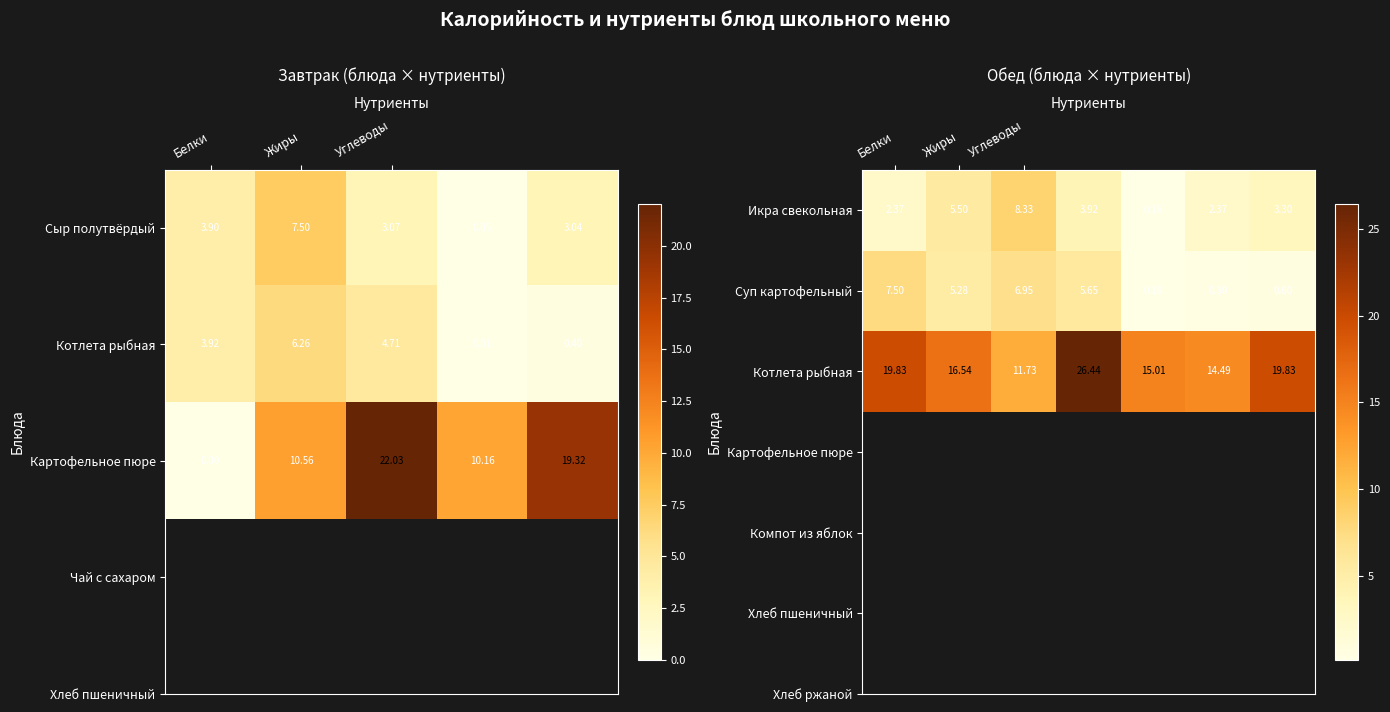

What is the difference between the second highest and minimum values in the Суп картофельный series?

6.8